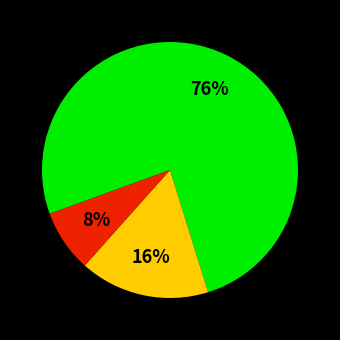

To the nearest percent, what is the average slice percentage?

33%